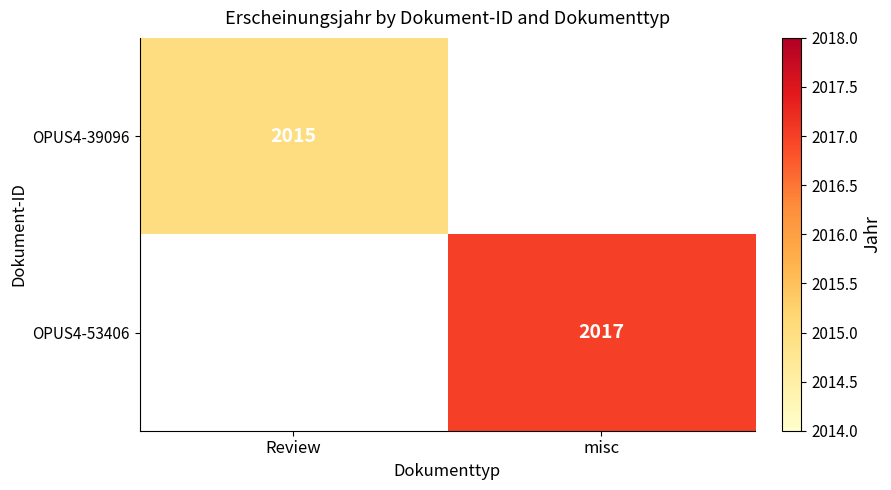

Is it true that OPUS4-53406 equals 2017 at misc?

True